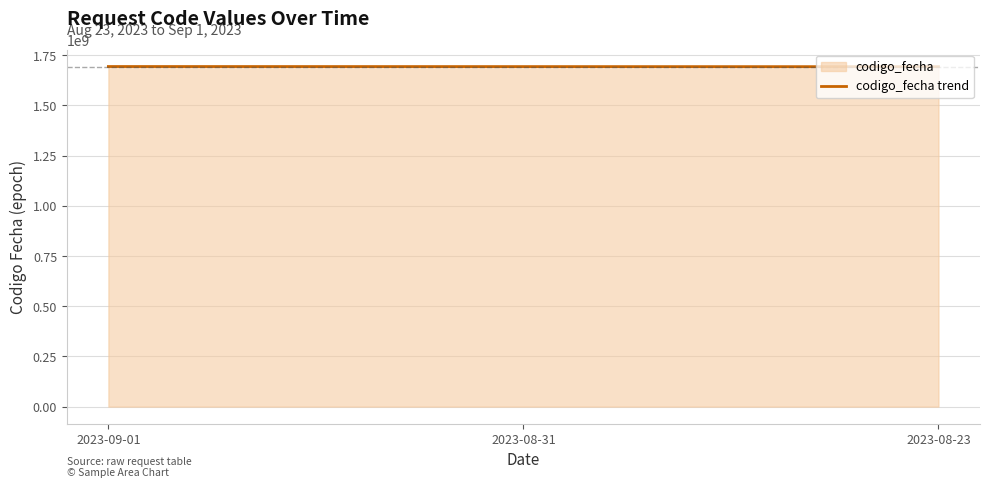

What is the sum of the values at 2023-08-23 and 2023-08-31?

3386554003